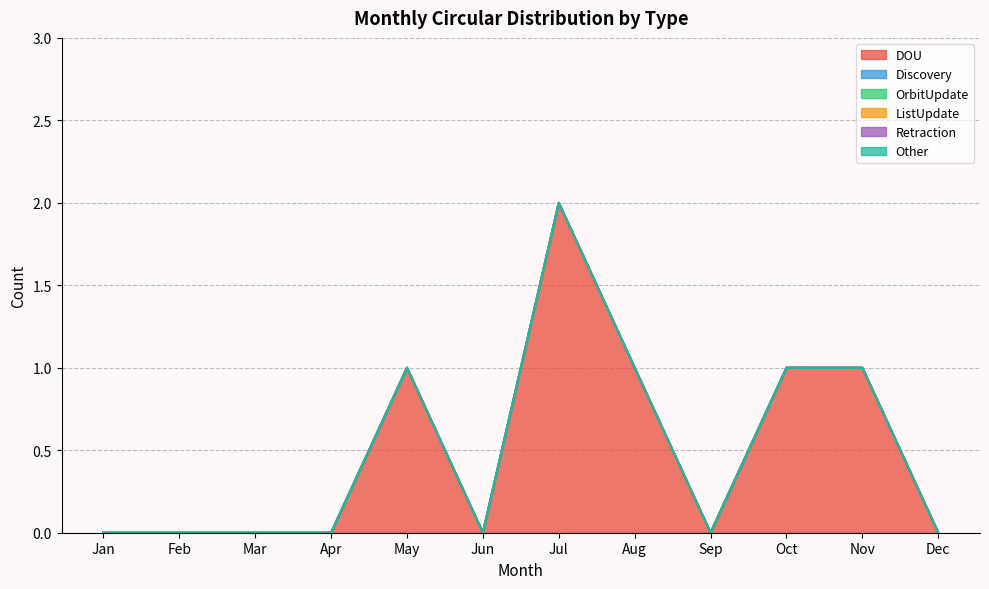

How many series are shown in this chart?

6